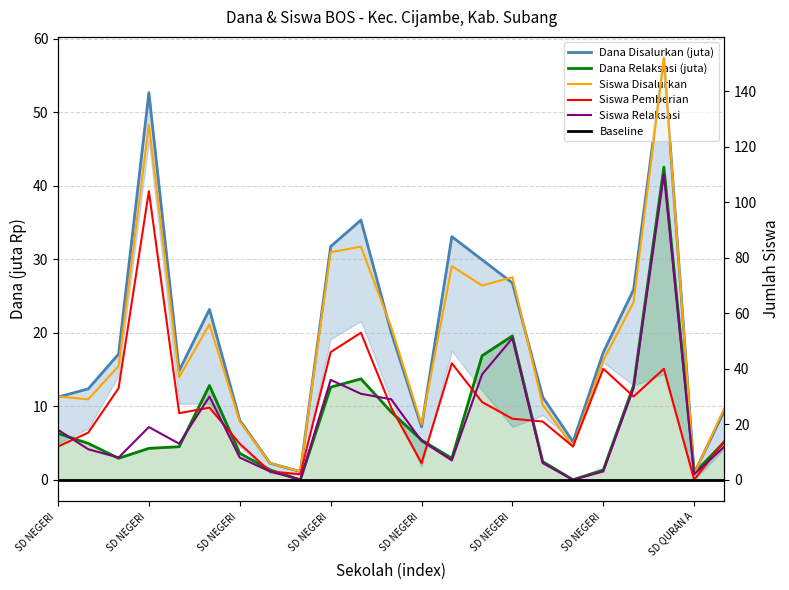

List the labels in order of Siswa Pemberian value, smallest first.

21, 8, SD QURAN A, 12, SD NEGERI , 17, SD NEGERI , 22, SD NEGERI , 16, 15, SD NEGERI , SD NEGERI , 11, 14, 19, SD NEGERI , 18, 20, 13, 9, 10, SD NEGERI 